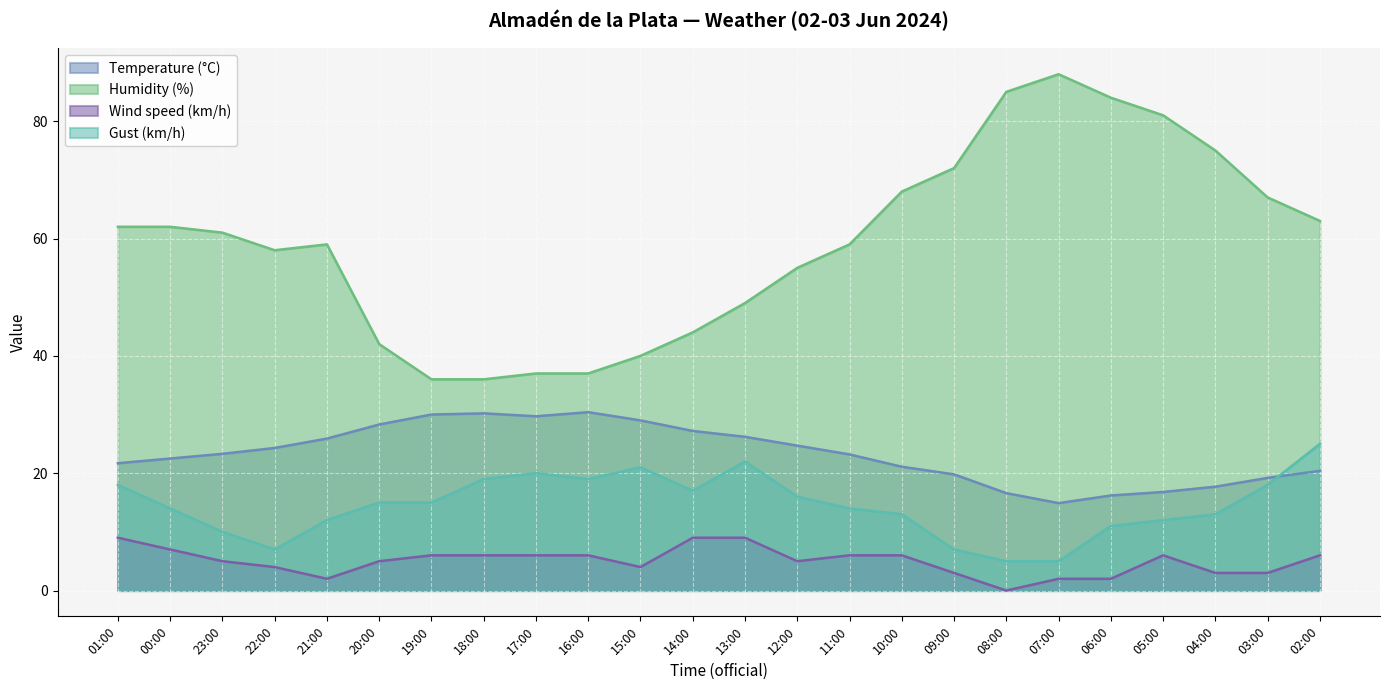

True or false: Humidity (%) and Temperature (°C) intersect in this chart.

False